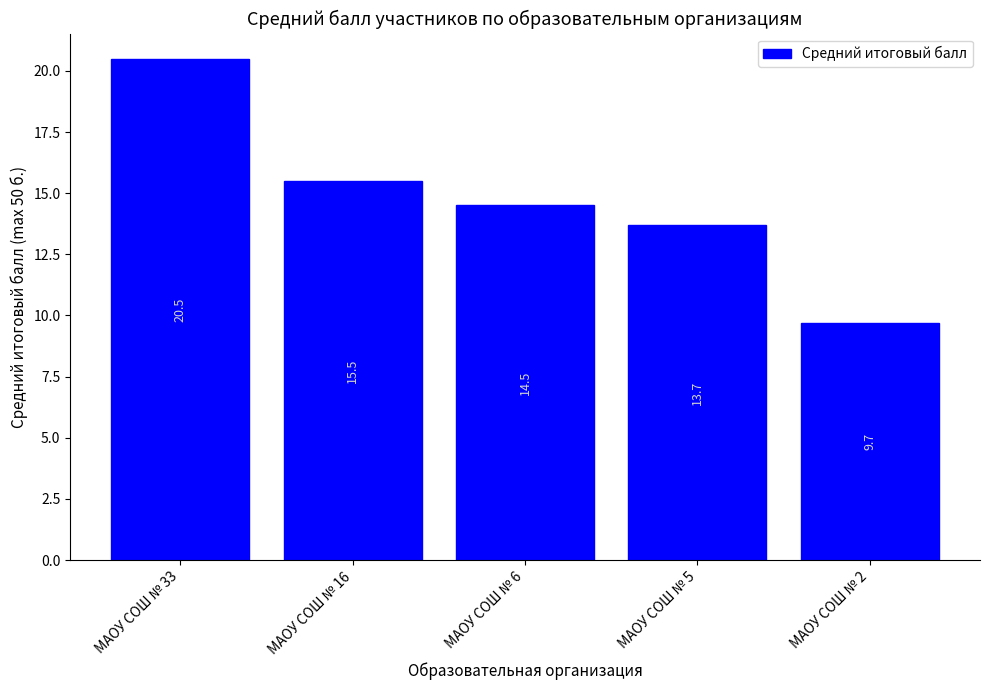

True or false: the data shows 23.9 at МАОУ СОШ № 5.

False